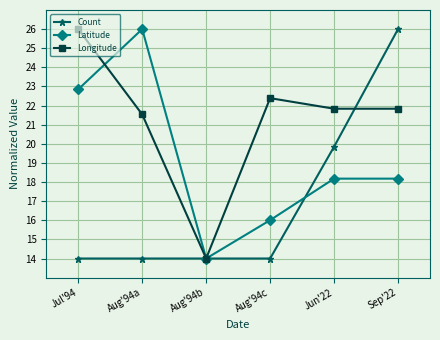

Which series changed the most between Aug'94b and Jun'22?

Longitude